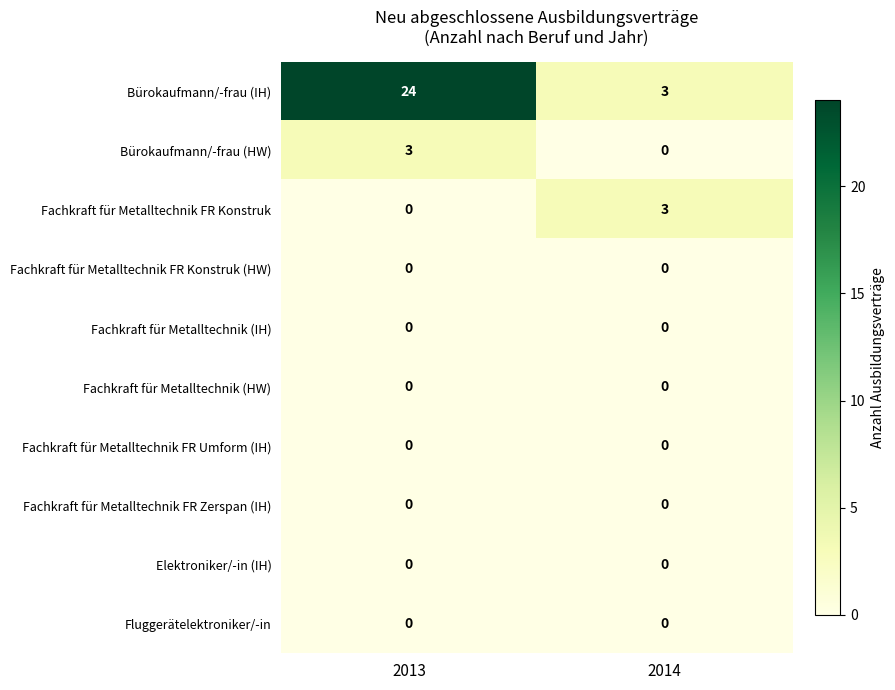

Reading left to right, transcribe all the data shown in this chart.

Bürokaufmann/-frau (IH): 2013=24	2014=3
Bürokaufmann/-frau (HW): 2013=3	2014=0
Fachkraft für Metalltechnik FR Konstruk: 2013=0	2014=3
Fachkraft für Metalltechnik FR Konstruk (HW): 2013=0	2014=0
Fachkraft für Metalltechnik (IH): 2013=0	2014=0
Fachkraft für Metalltechnik (HW): 2013=0	2014=0
Fachkraft für Metalltechnik FR Umform (IH): 2013=0	2014=0
Fachkraft für Metalltechnik FR Zerspan (IH): 2013=0	2014=0
Elektroniker/-in (IH): 2013=0	2014=0
Fluggerätelektroniker/-in: 2013=0	2014=0